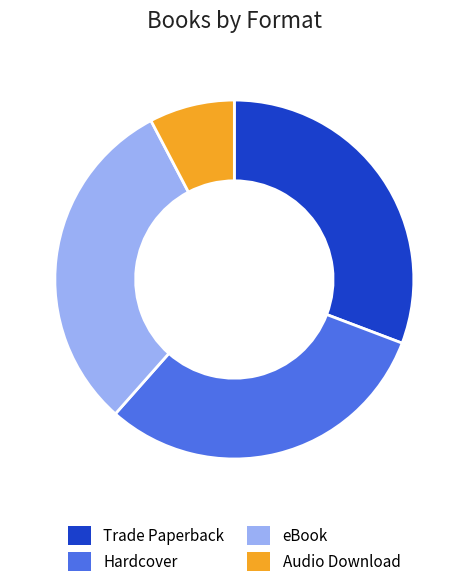

Combined, do eBook and Audio Download account for over 50%?

No